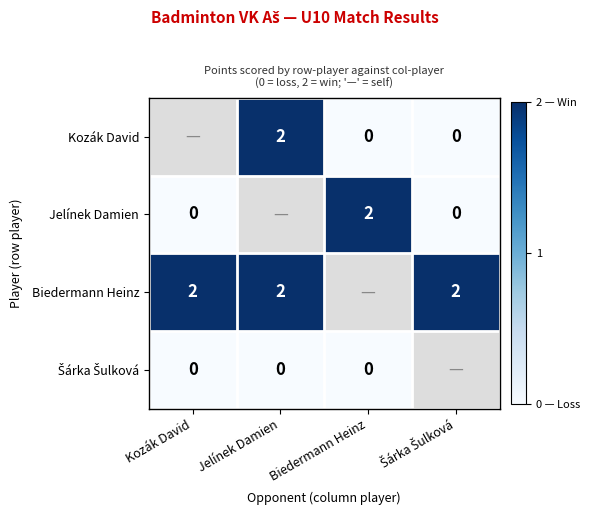

What is the spread (max minus min) of values at Šárka Šulková?

2